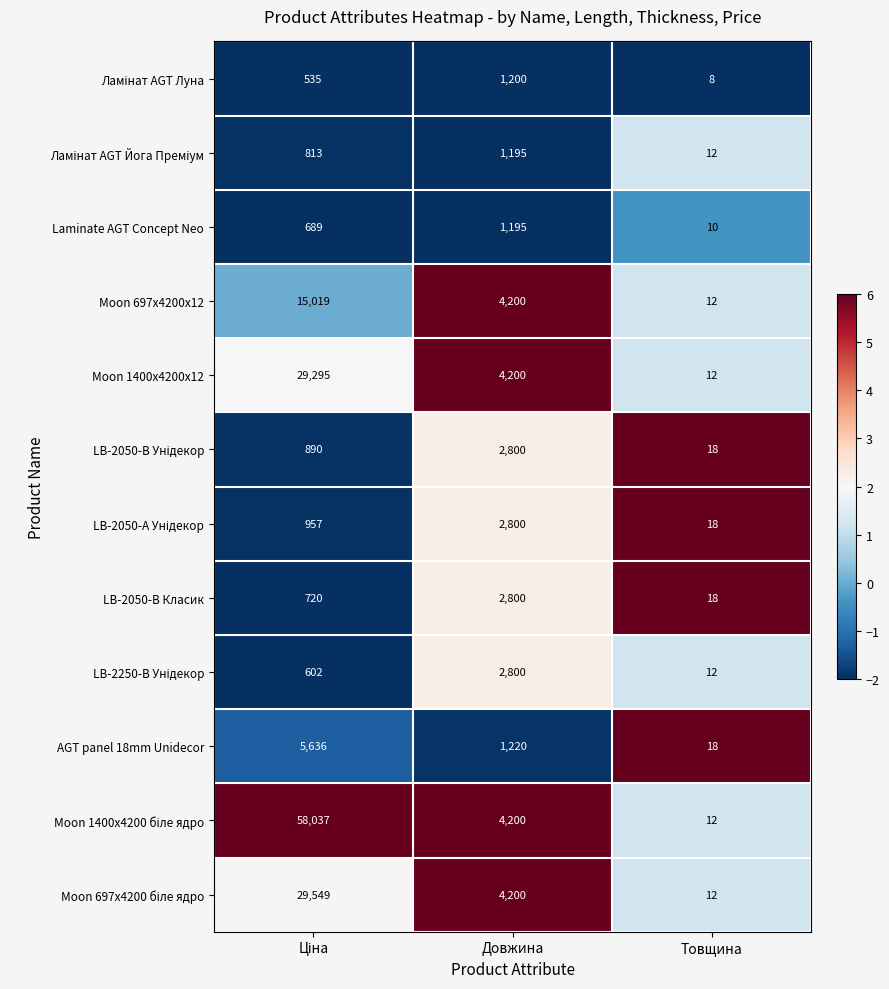

True or false: AGT panel 18mm Unidecor has a value of 1679 at Довжина.

False